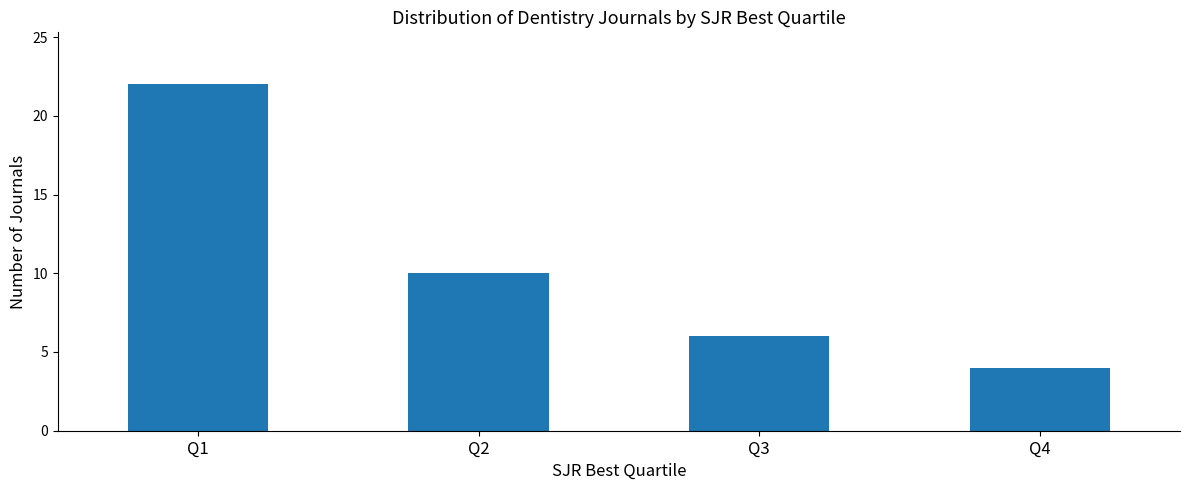

Rank the categories by value from highest to lowest.

Q1, Q2, Q3, Q4